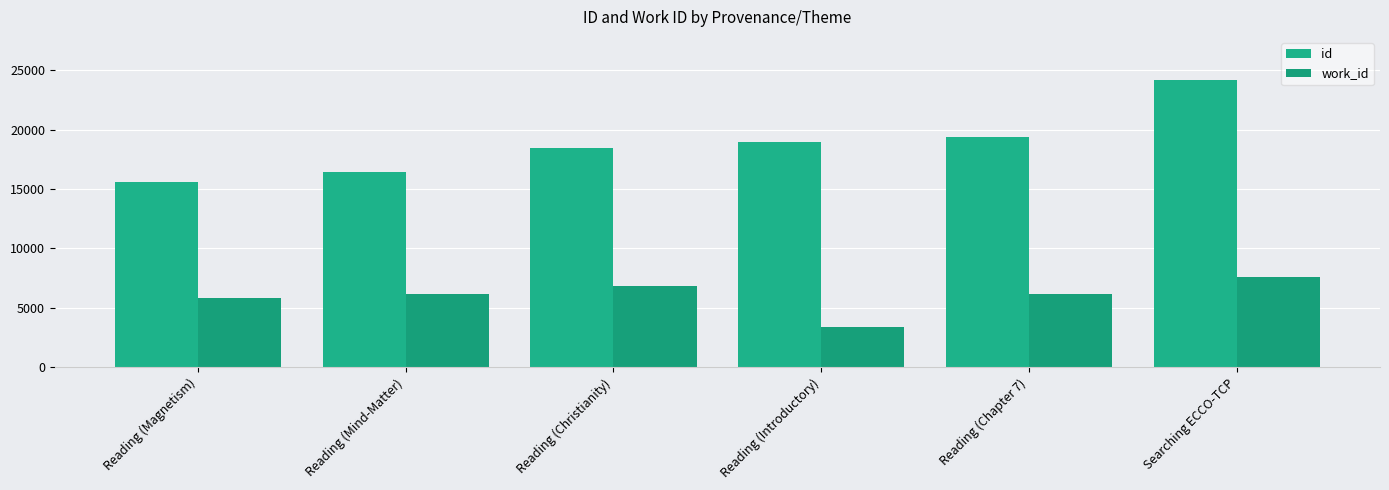

Rank the categories by work_id value from highest to lowest.

Searching ECCO-TCP, Reading (Christianity), Reading (Mind-Matter), Reading (Chapter 7), Reading (Magnetism), Reading (Introductory)